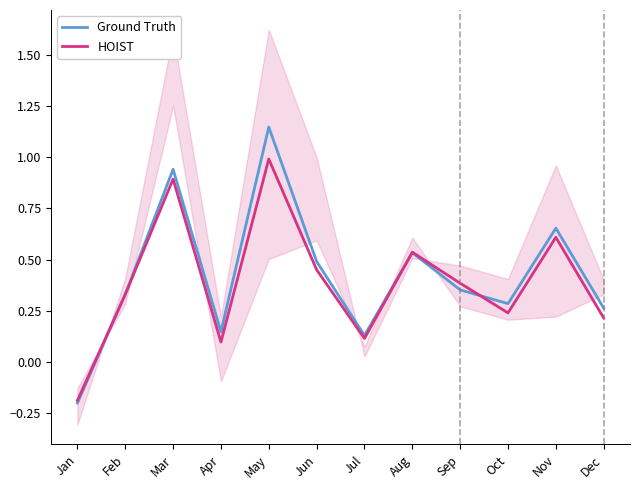

At which category does the chart reach its peak across all series?

May